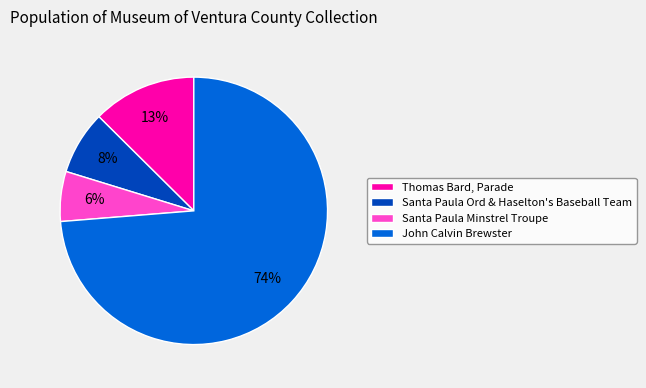

How many segments does this pie chart have?

4